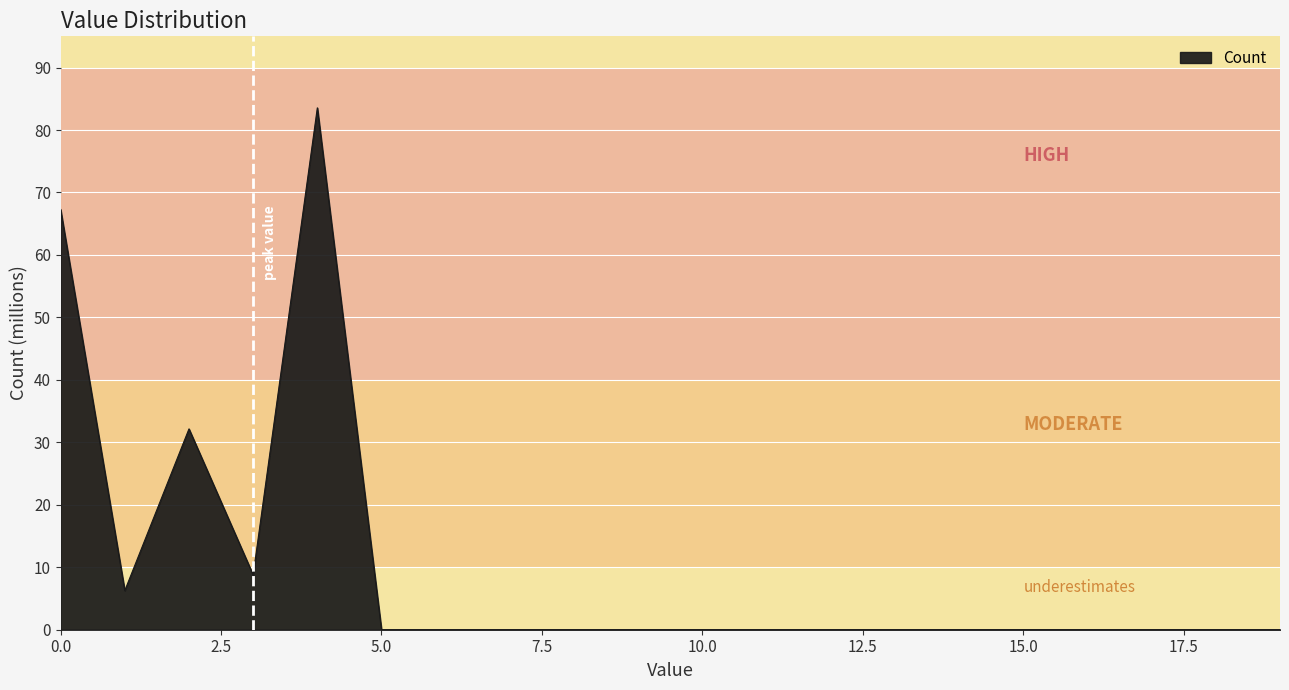

How many categories are shown in the chart?

20